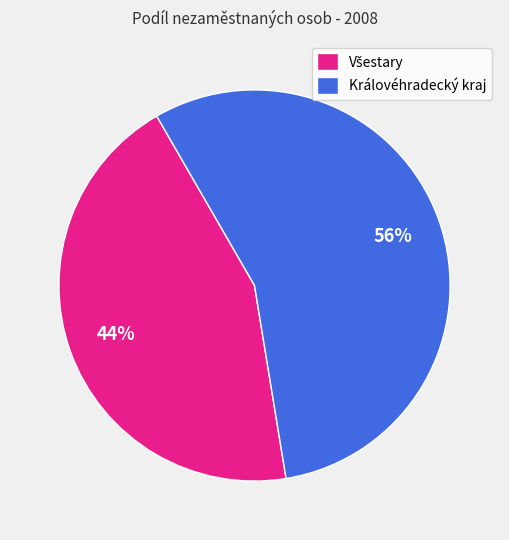

To the nearest percent, what portion does Královéhradecký kraj represent?

56%